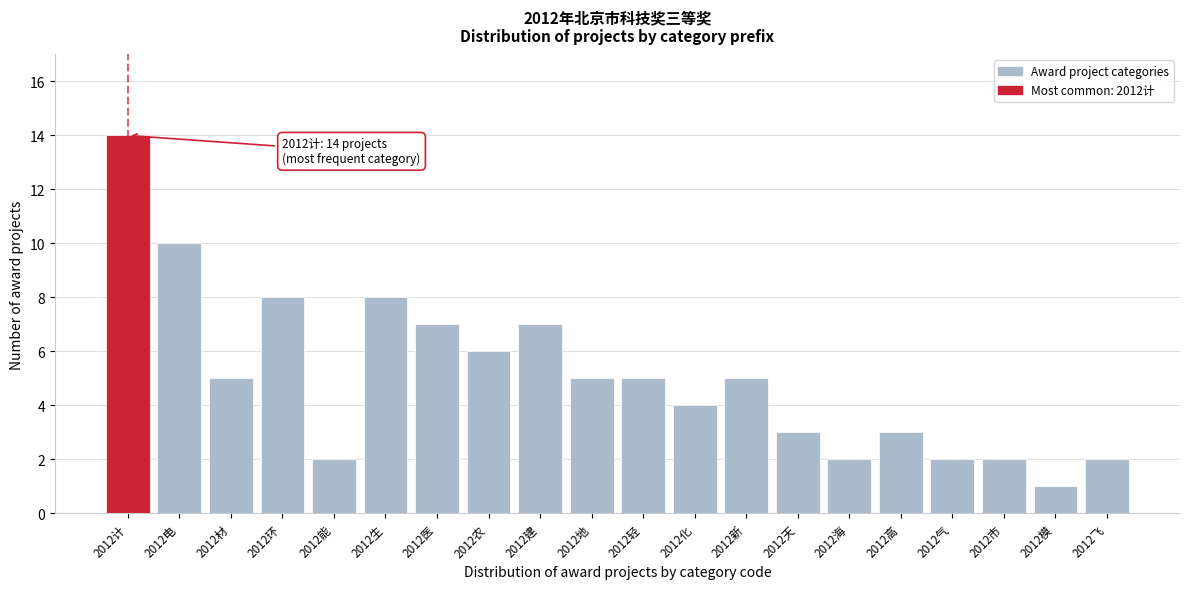

Reading right to left, extract all data points from this chart.

2012飞=2	2012模=1	2012市=2	2012气=2	2012高=3	2012海=2	2012天=3	2012新=5	2012化=4	2012轻=5	2012地=5	2012建=7	2012农=6	2012医=7	2012生=8	2012能=2	2012环=8	2012材=5	2012电=10	2012计=14